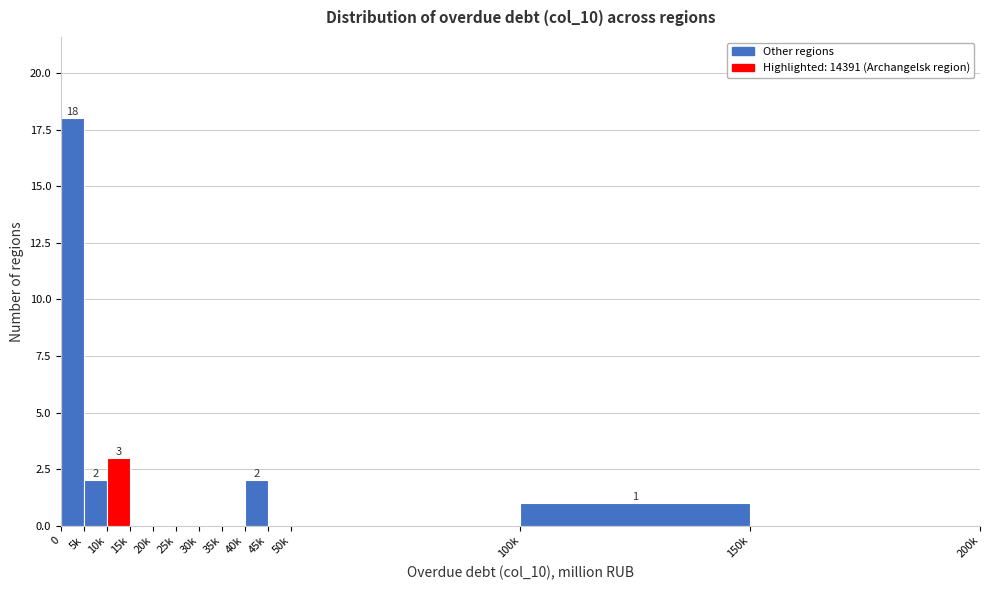

At which label is the value closest to 9?

10k